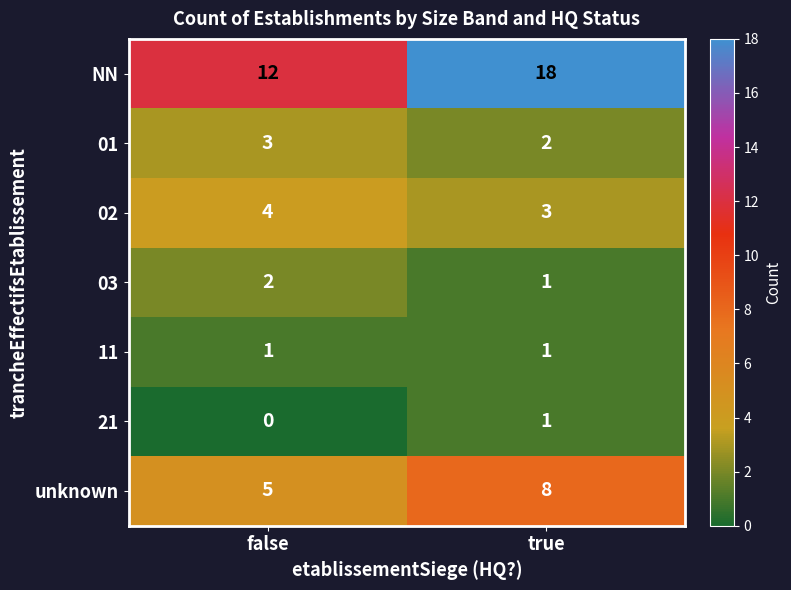

At how many categories does at least one series exceed 6?

2